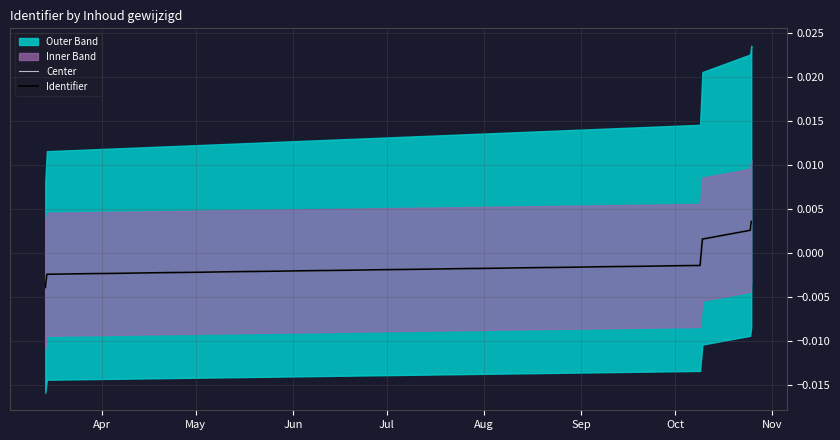

Which series has the largest total across all categories?

Center